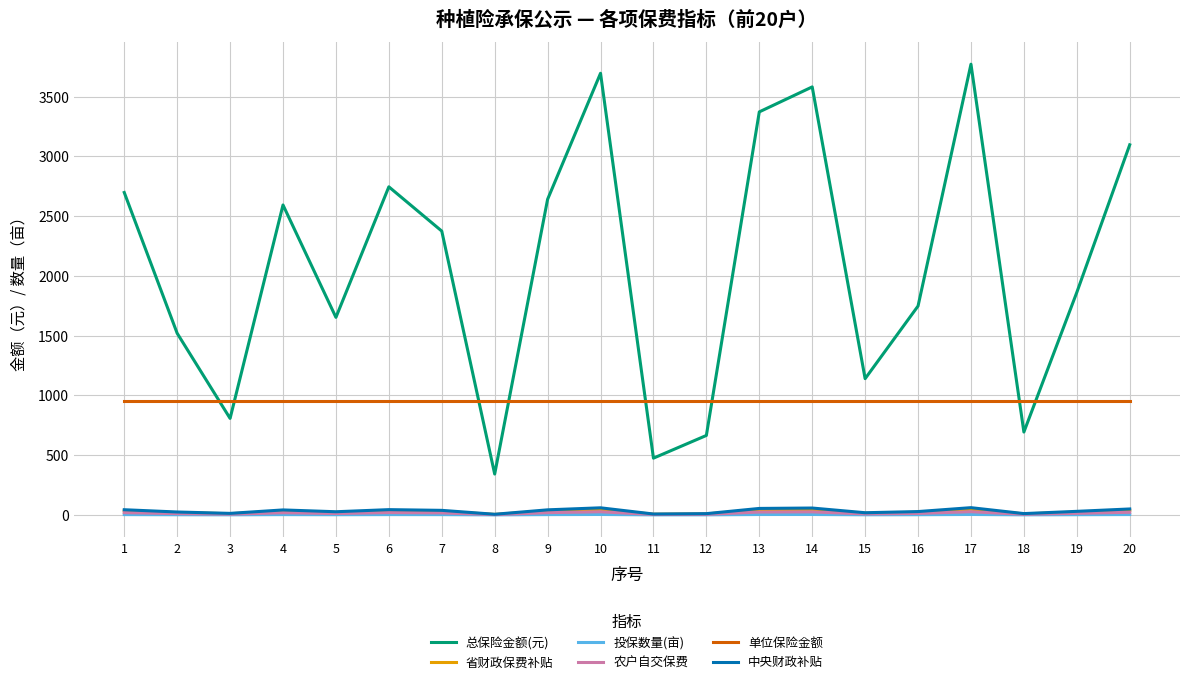

The value of 总保险金额(元) at 2 is 2659.2. True or false?

False